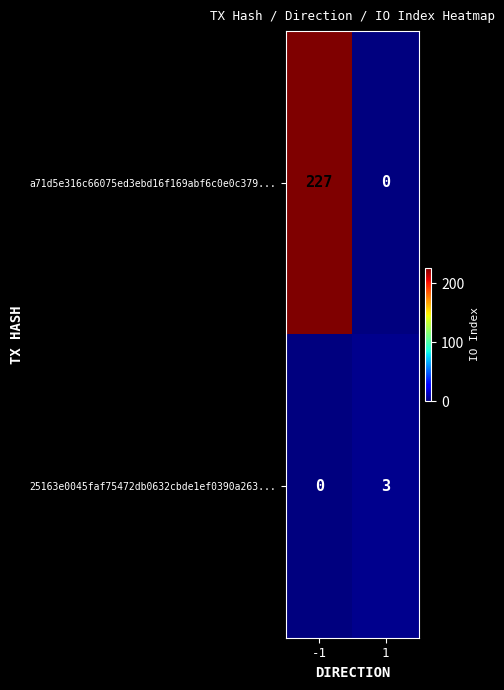

What is the difference between the highest and lowest values at 1?

3